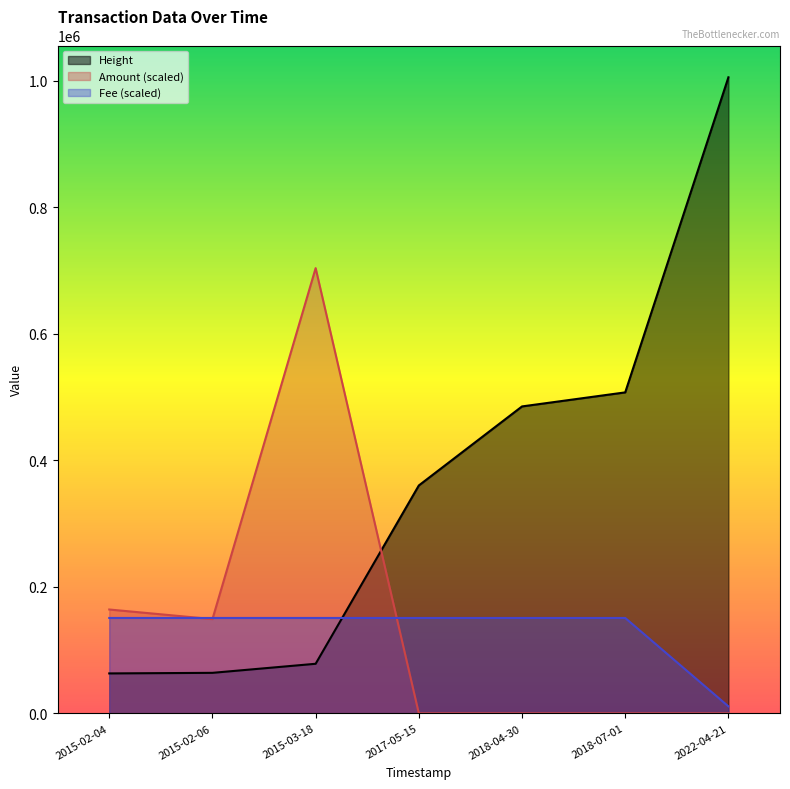

How many distinct data groups are displayed?

3